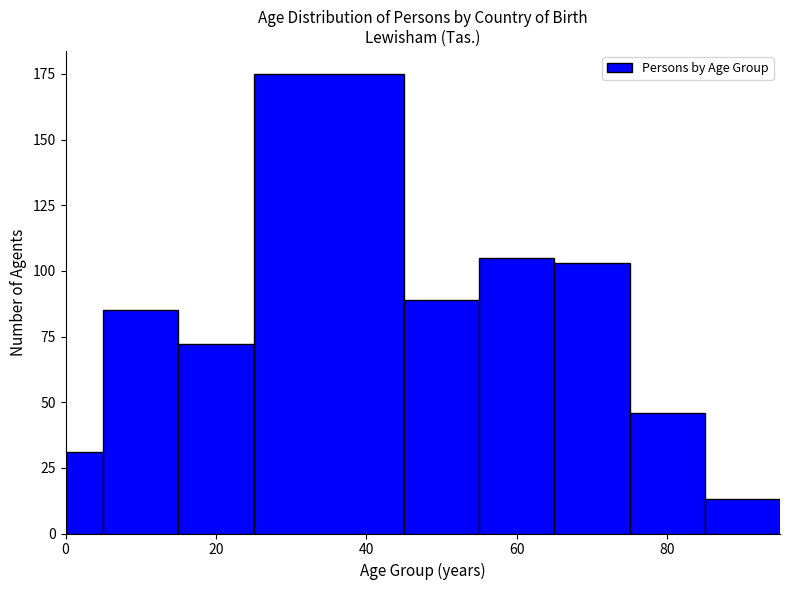

Read against the x-axis, roughly where is the centre of the tallest bar?

36